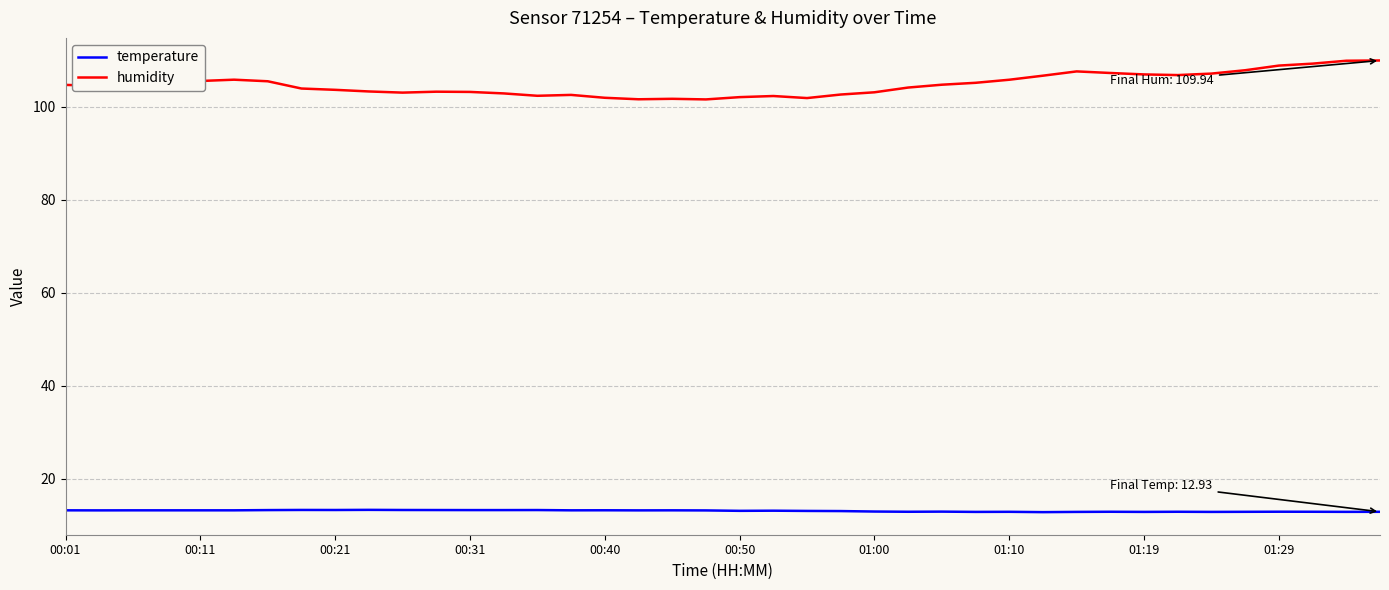

What is the smallest value displayed?

12.9